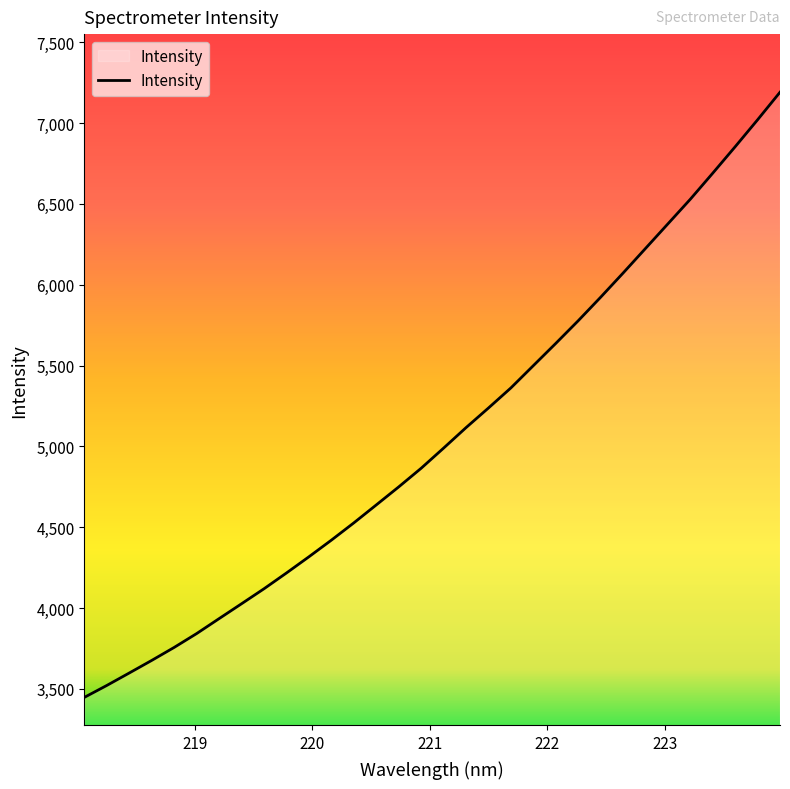

What is the smallest value displayed?

3446.7